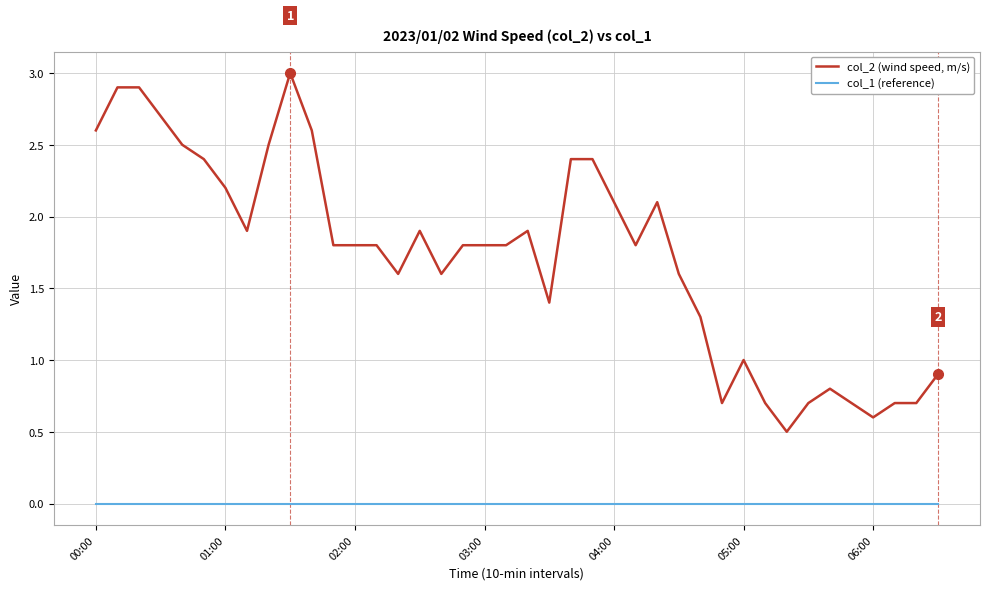

How many lines are shown in the chart?

2